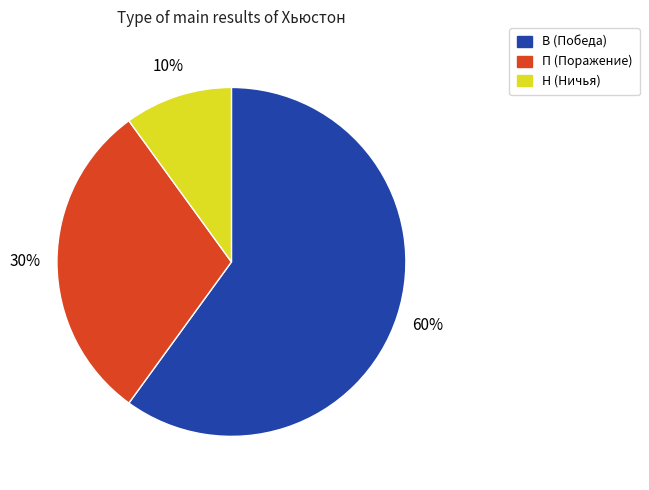

Is there a majority slice in this chart?

Yes